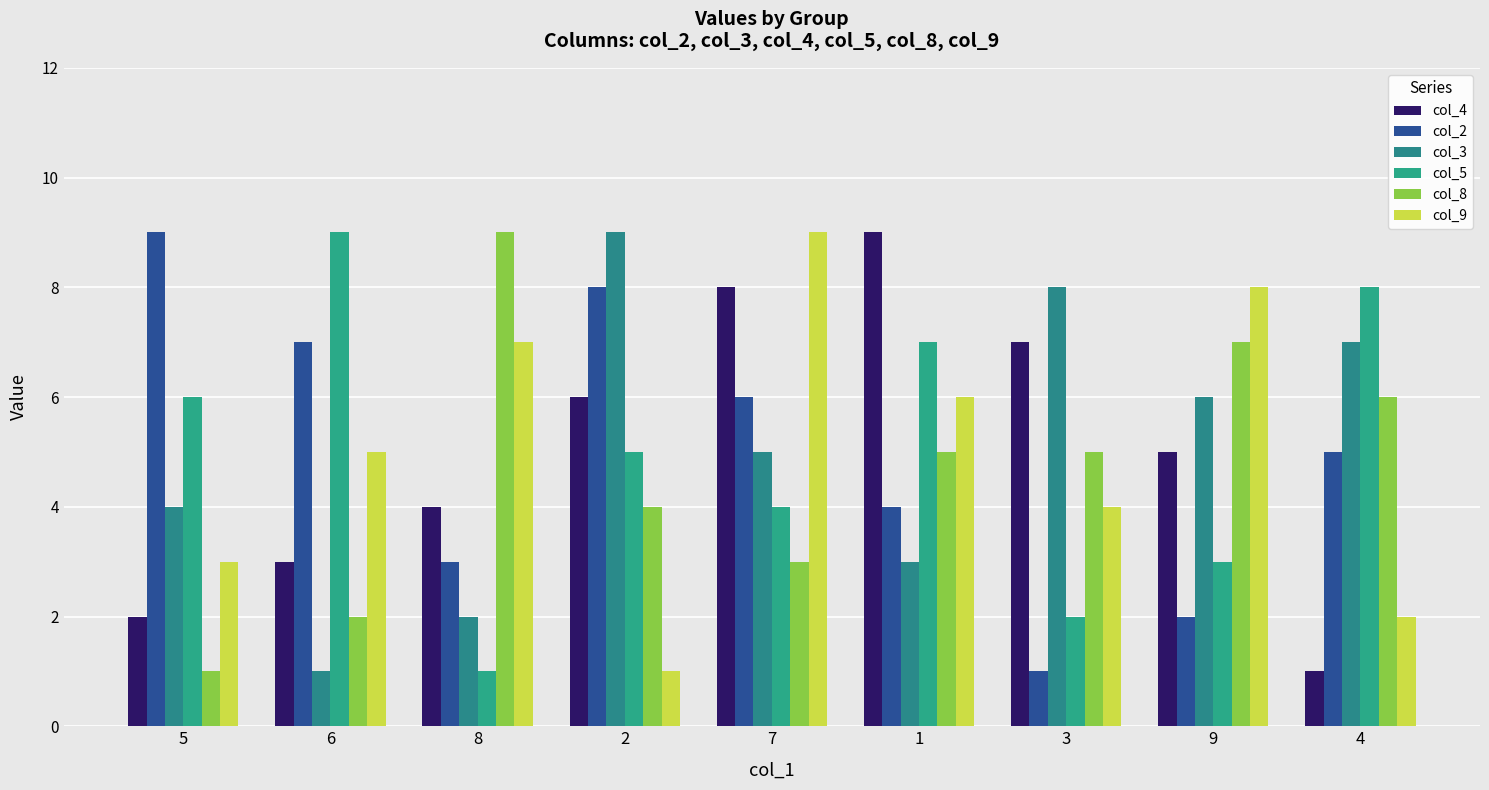

What is the difference between the maximum and minimum values in the col_9 series?

8